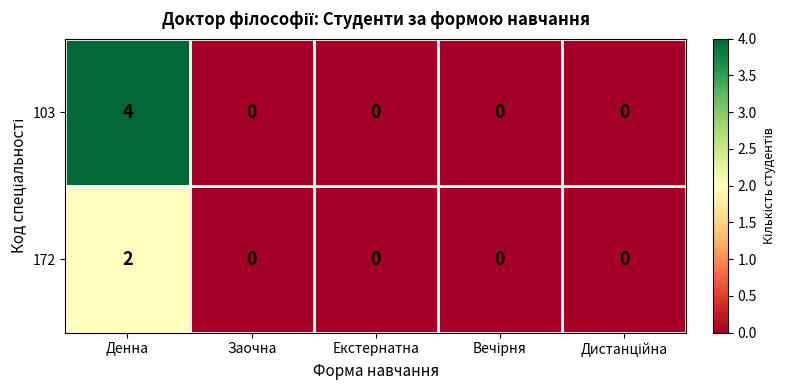

The 103 series shows -2 at Заочна. True or false?

False